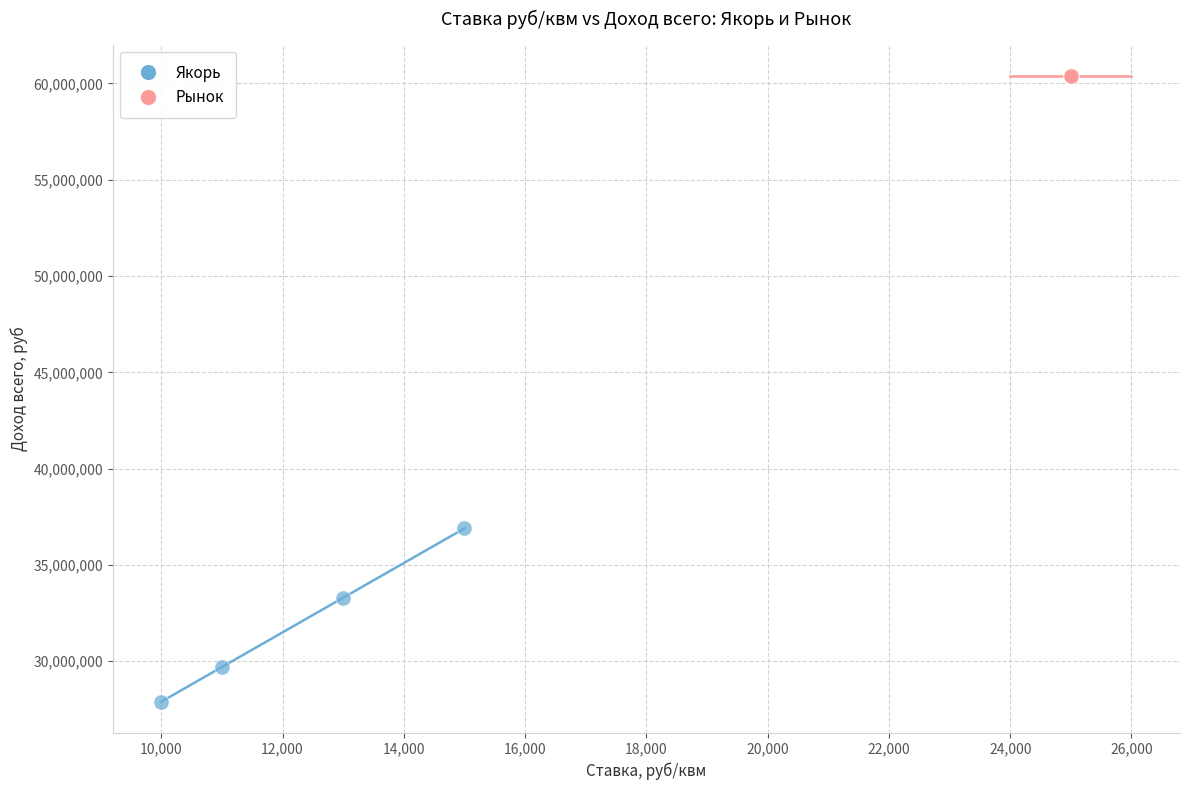

Which series reaches the maximum Y coordinate?

Рынок